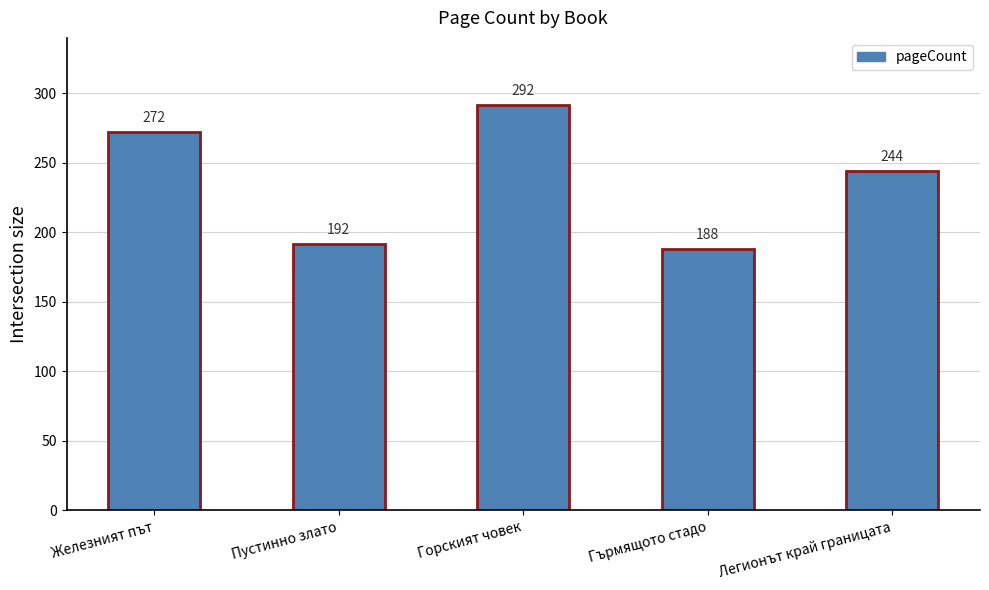

Reading left to right, list all the values displayed in this chart.

Железният път=272	Пустинно злато=192	Горският човек=292	Гърмящото стадо=188	Легионът край границата=244